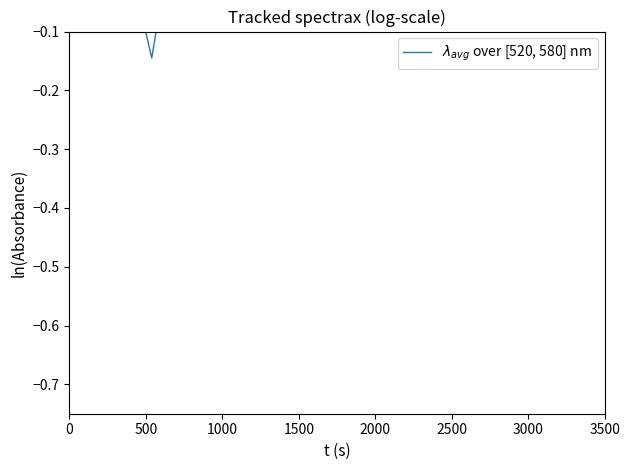

Reading left to right, transcribe all the data shown in this chart.

0.2	0.2	-0.1	0.3	-0.0	0.1	0.2	0.2	0.1	0.3	0.4	0.3	0.4	0.1